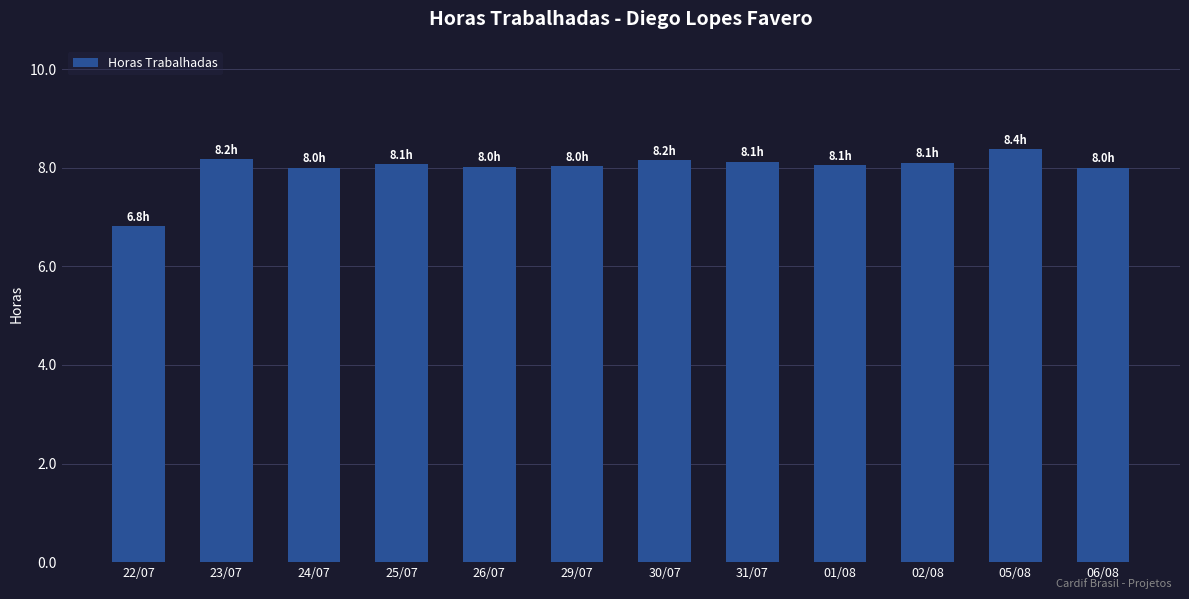

How many bars are there in total?

12